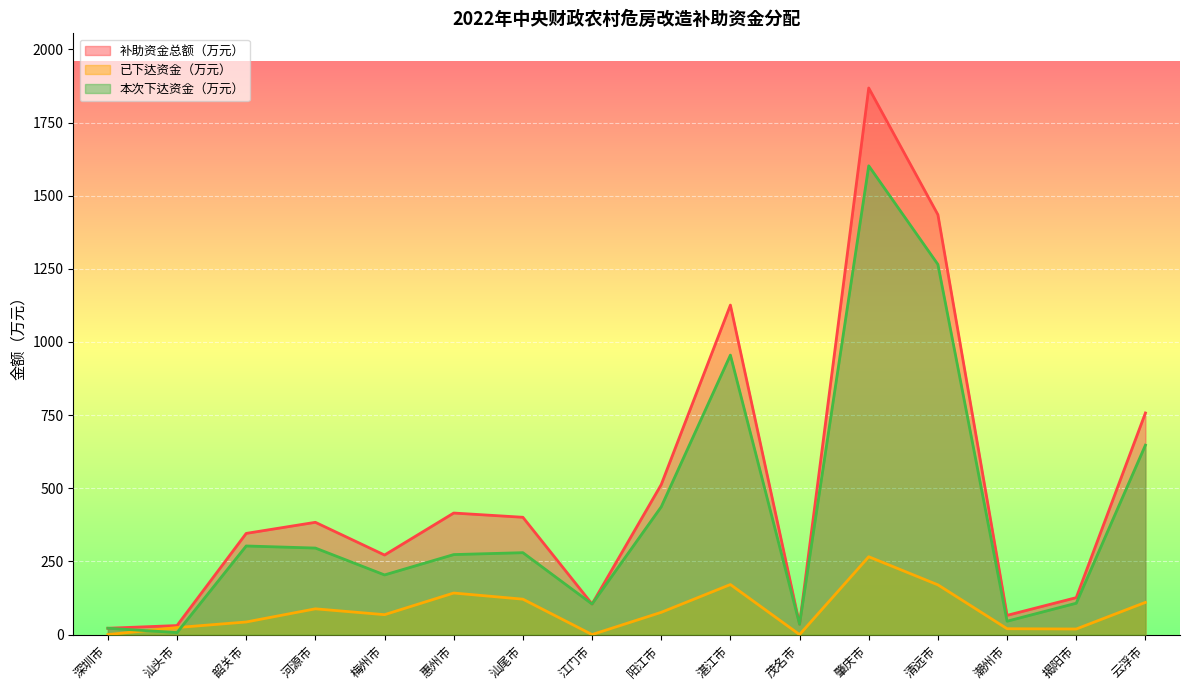

What position from the right is 茂名市?

6